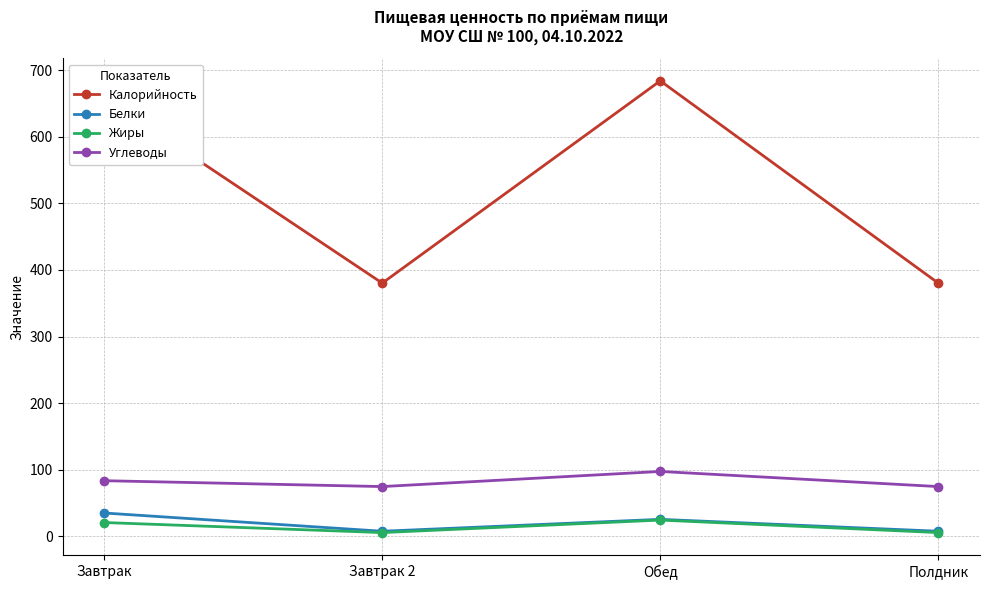

Where does the Углеводы series first go above 83?

Завтрак